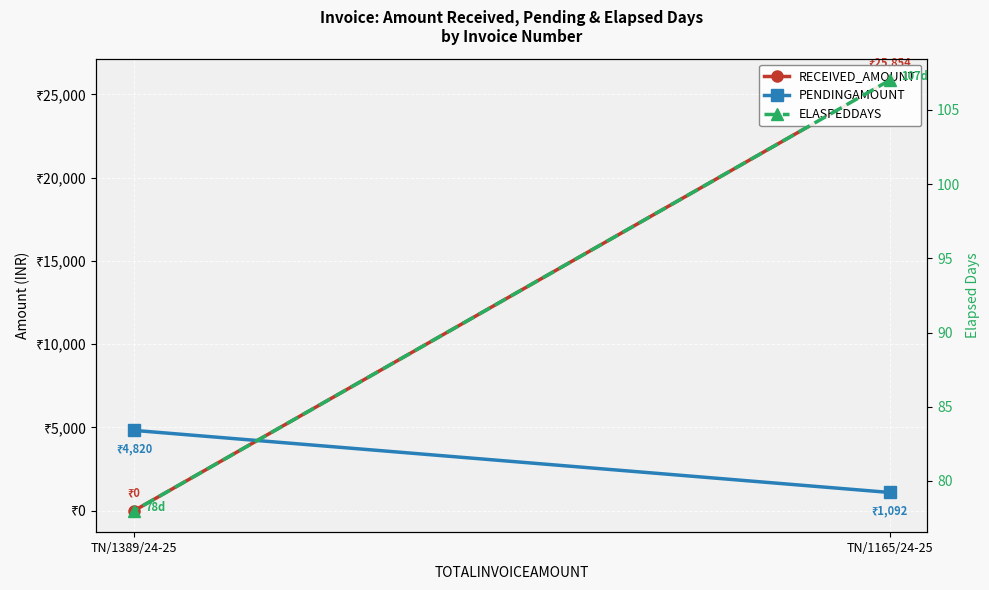

How many lines are shown in the chart?

3